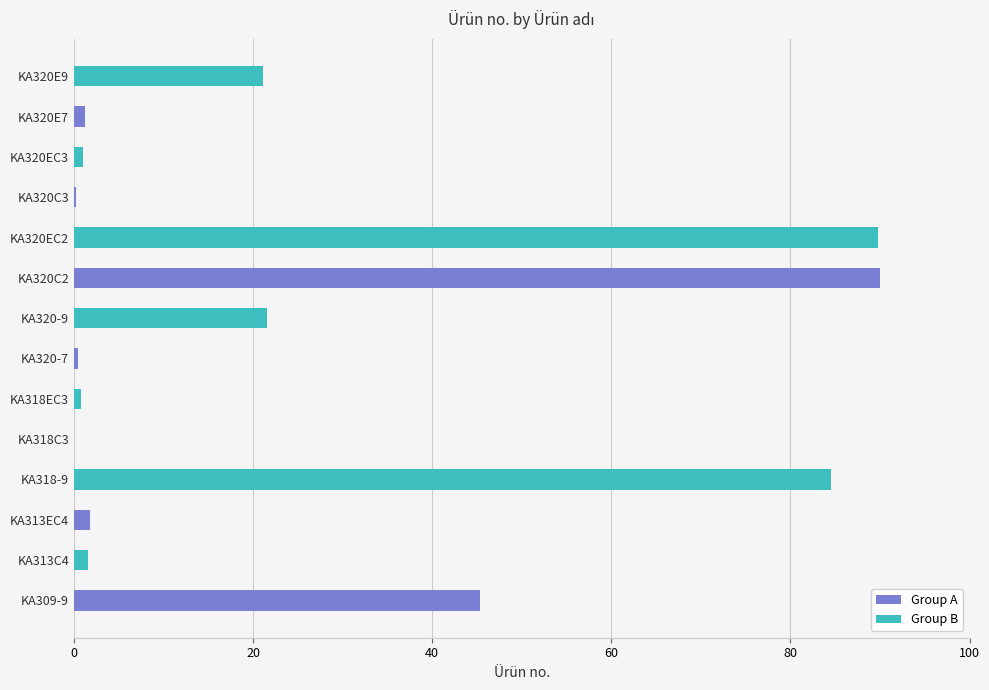

Approximately how many times larger is the value at KA320C2 compared to KA320E9?

4.3